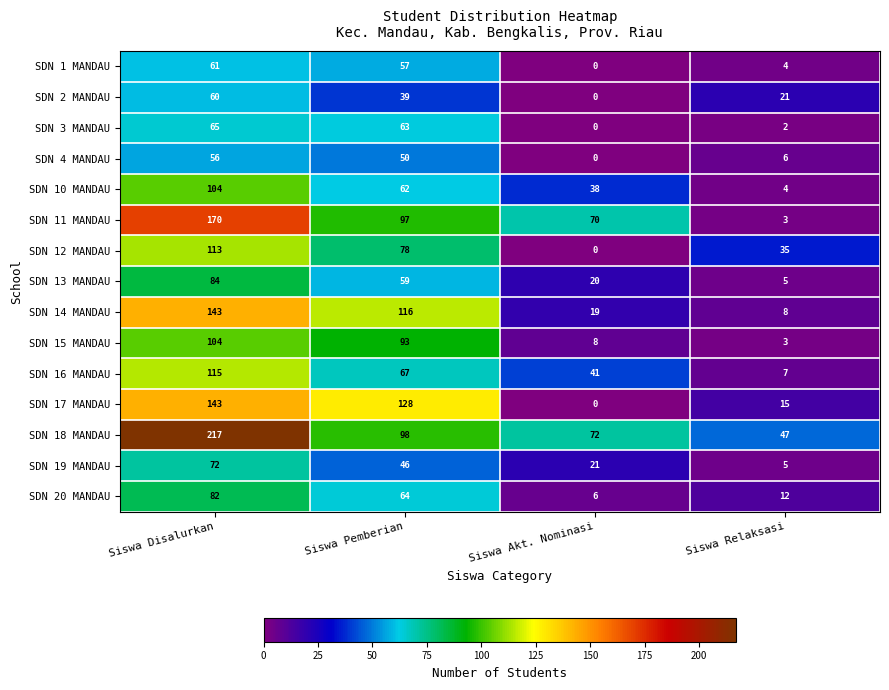

Which label corresponds to the smallest value in the chart?

Siswa Akt. Nominasi